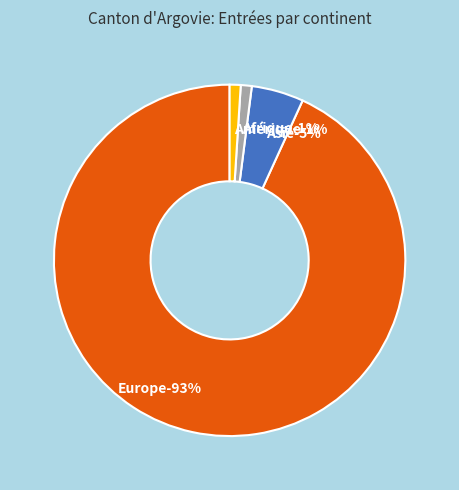

Is it true that Amérique is 11% of the pie?

False